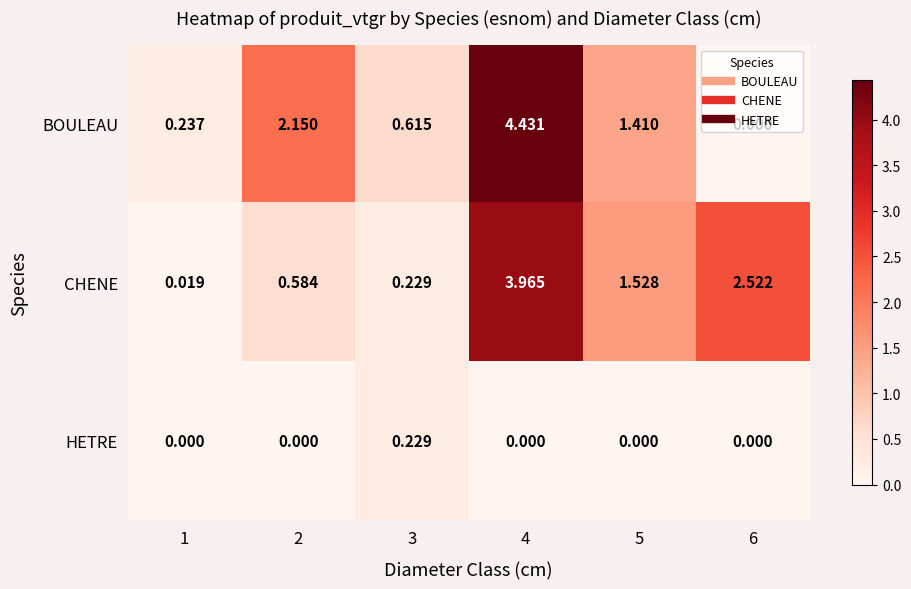

Between 4 and 6, which series saw the biggest shift?

BOULEAU